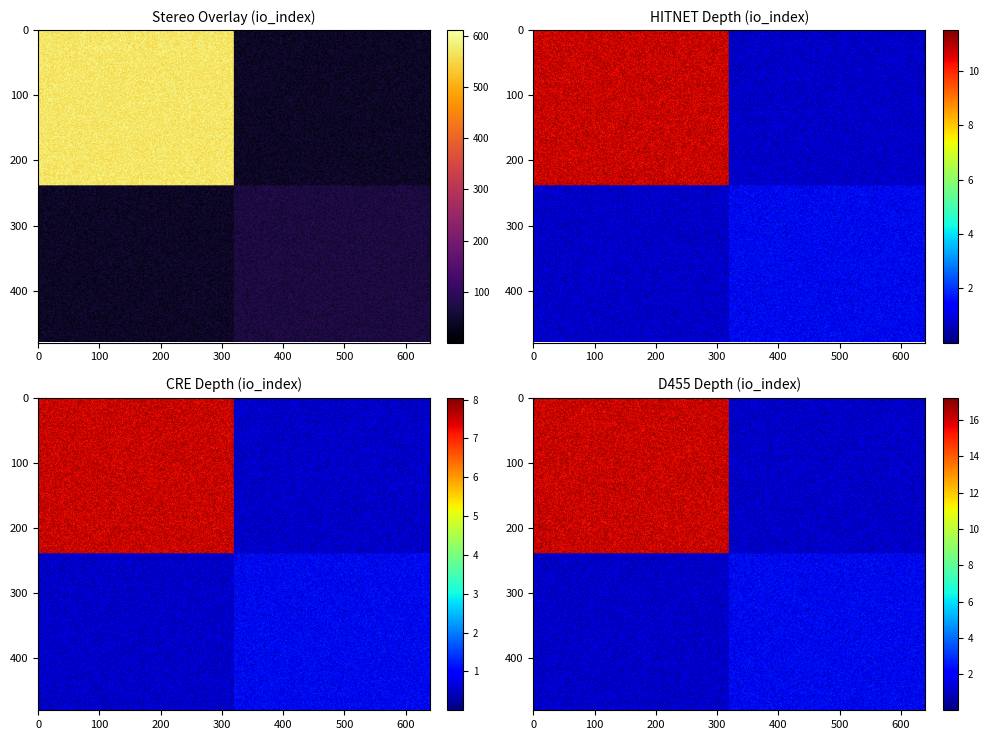

At how many categories does at least one series exceed 194?

1